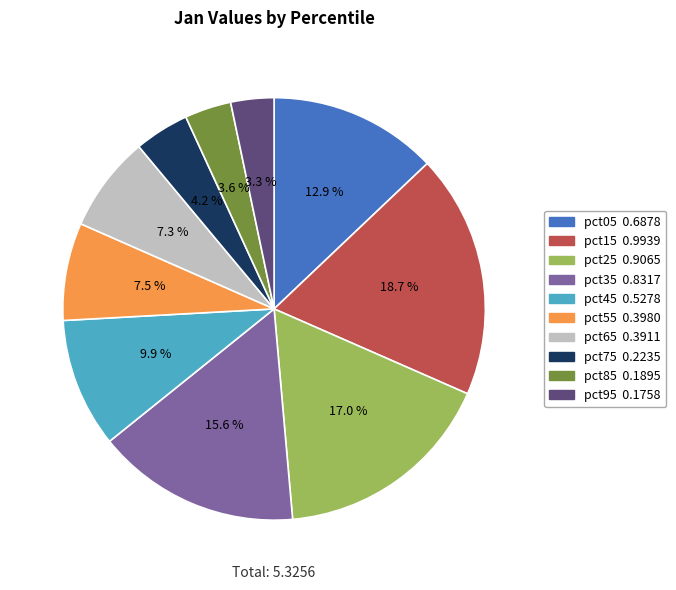

Is pct35 the majority of the pie?

No